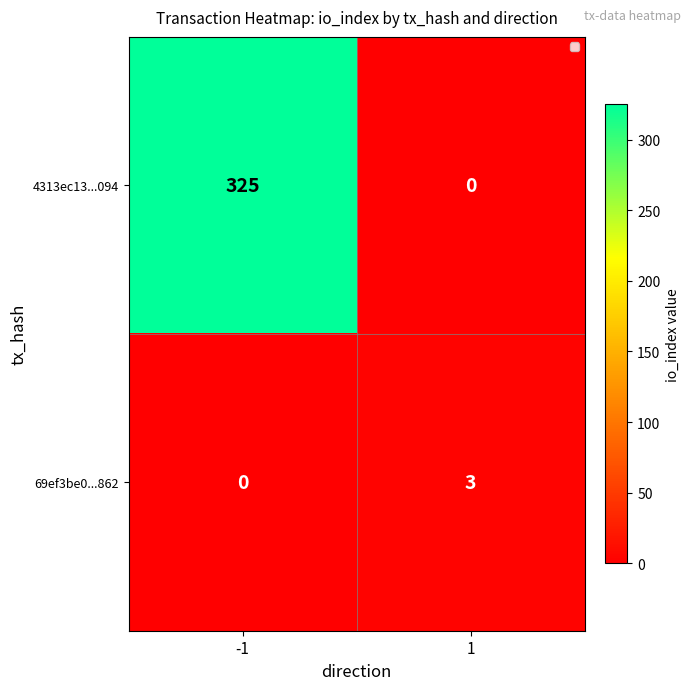

How many data points in 4313ec13...094 are less than 325?

1